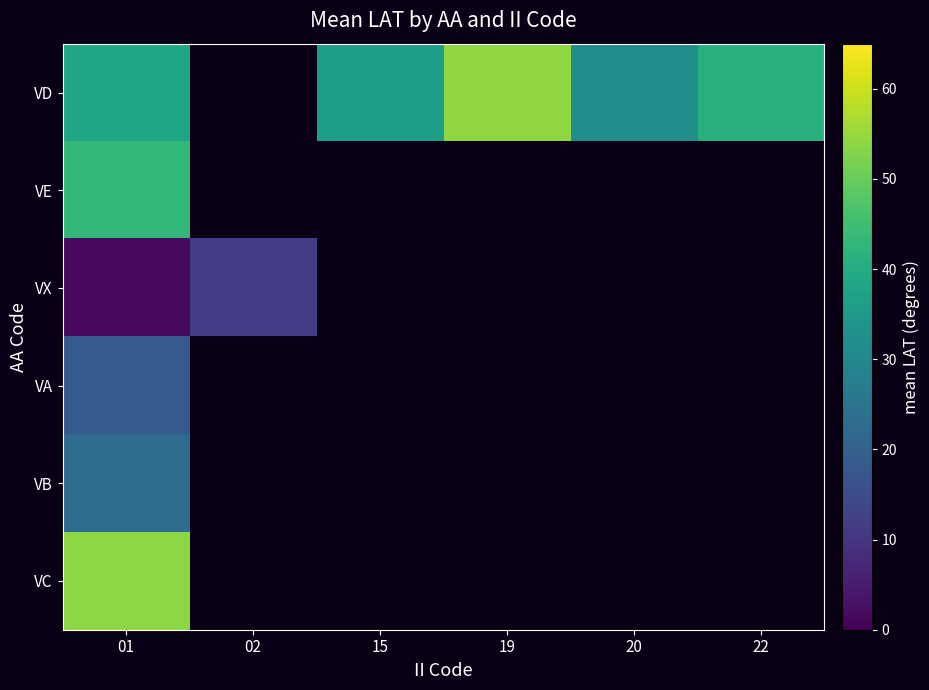

At which category does the chart reach its peak across all series?

19